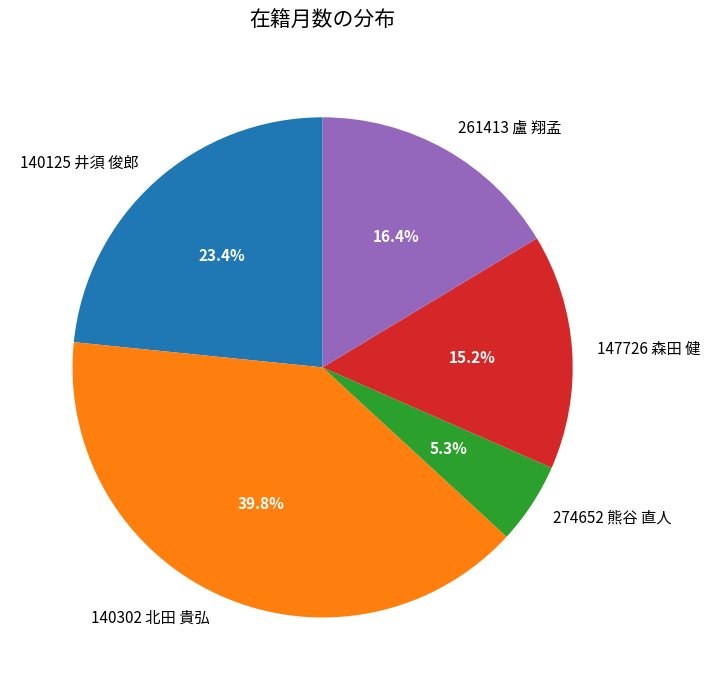

The 147726 森田 健 slice represents 15% of the pie. True or false?

True